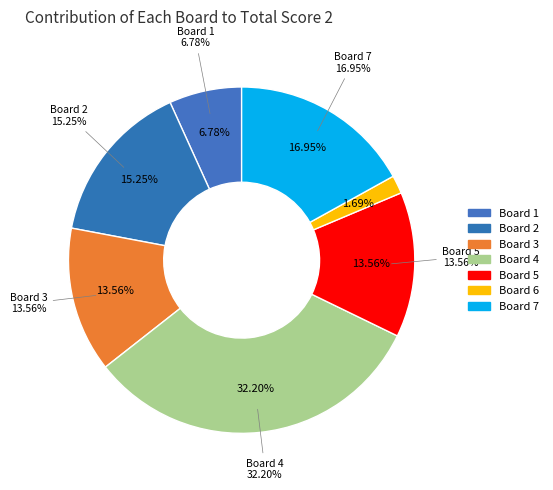

How much of the chart is everything except Board 3?

86.4%